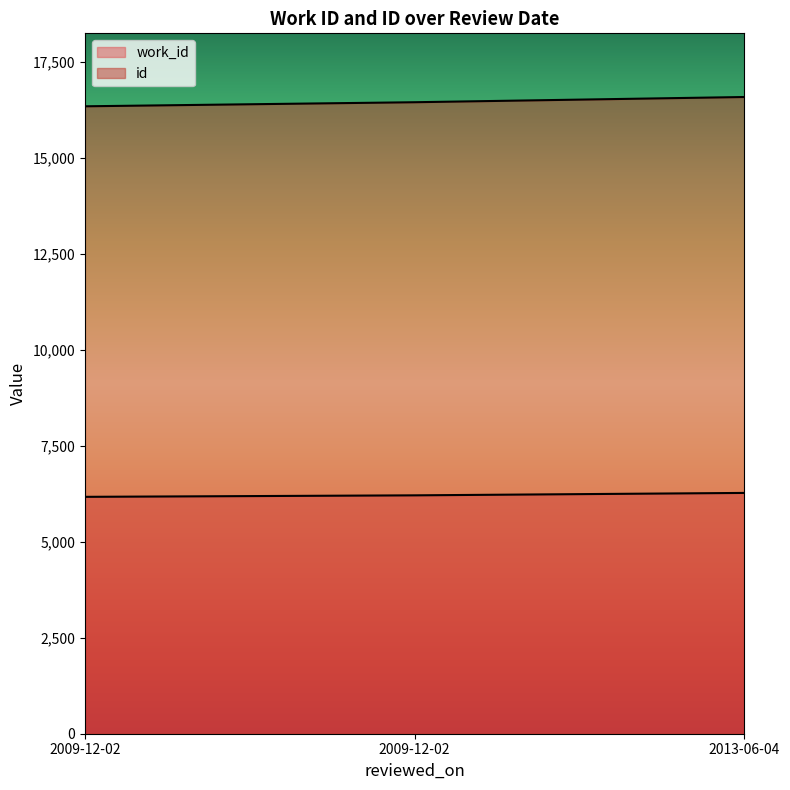

What is the highest value of the id series?

16579